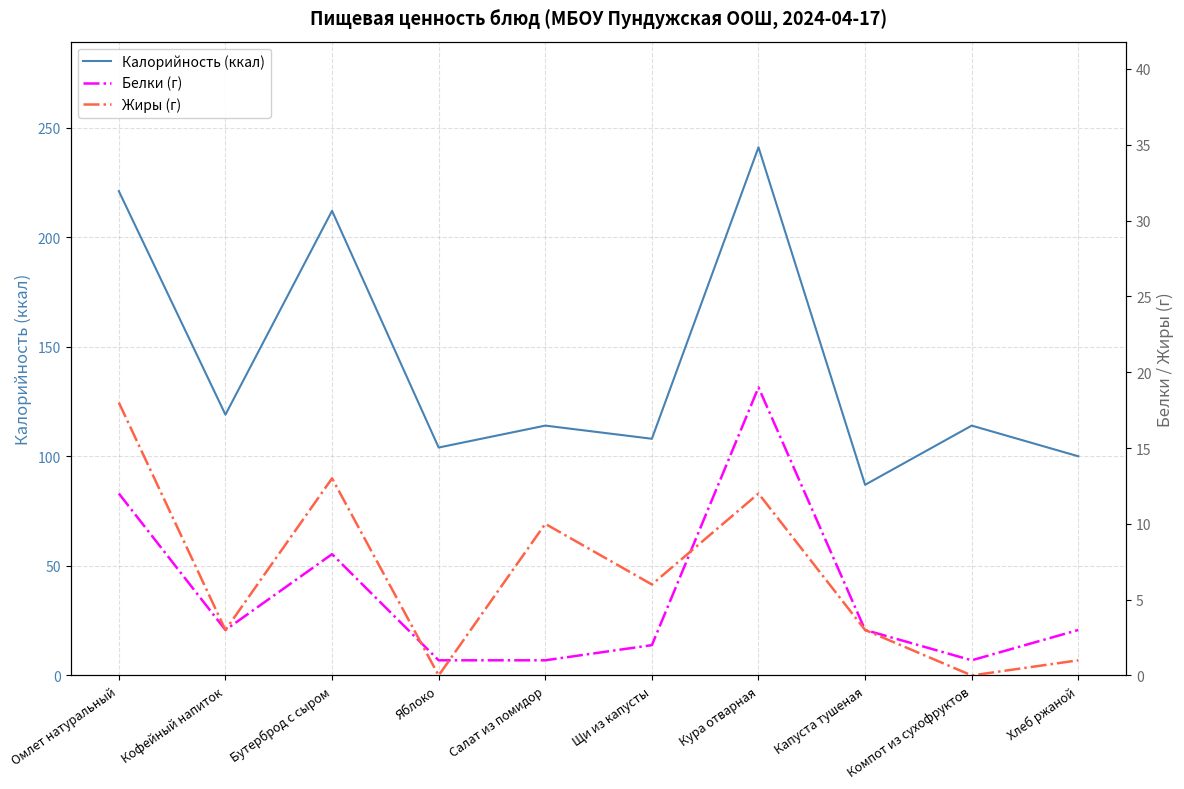

What is the lowest value of the Белки (г) series?

1